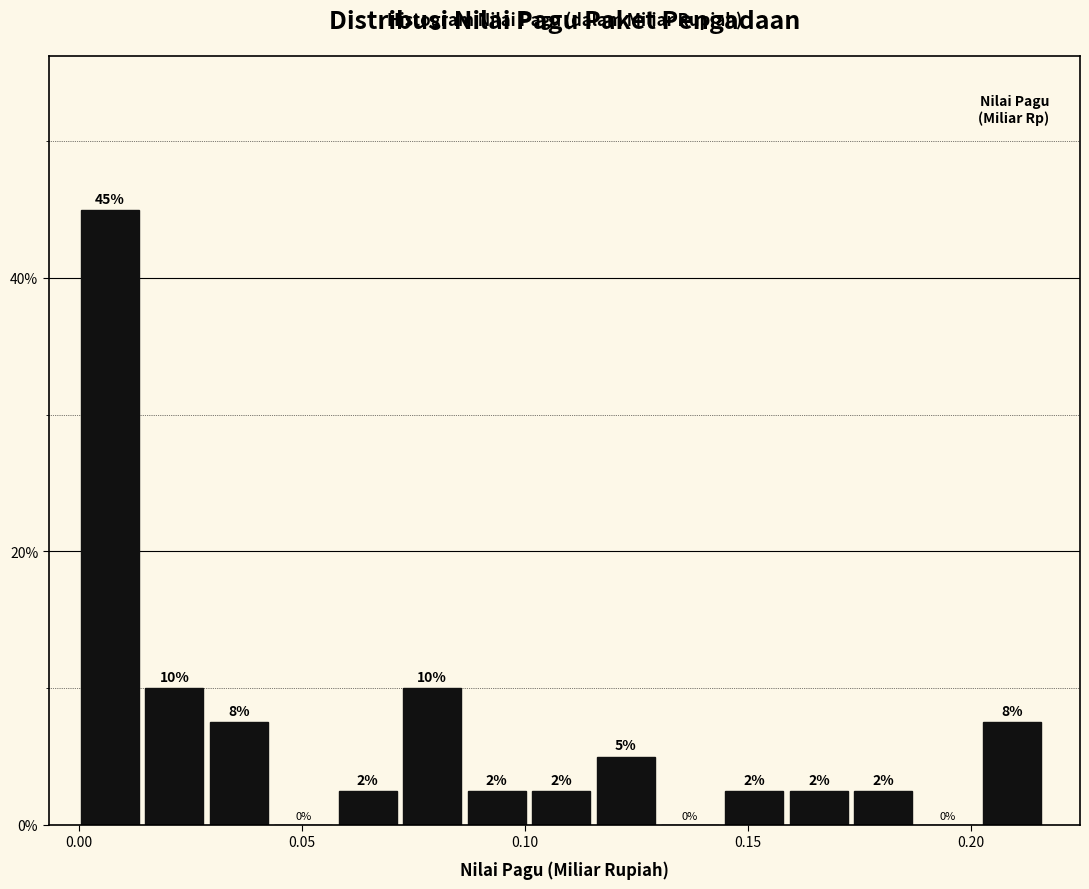

Read against the x-axis, roughly where is the centre of the tallest bar?

0.005